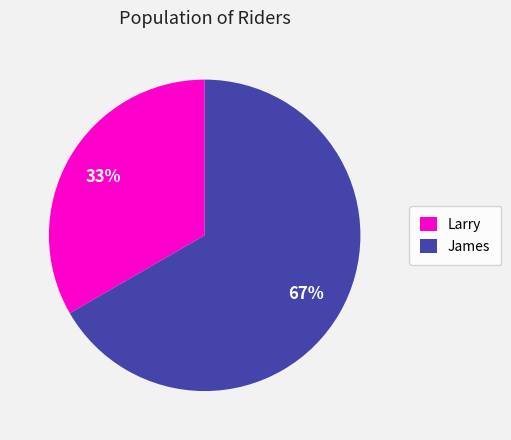

Approximately how many times larger is the value at James compared to Larry?

2.0